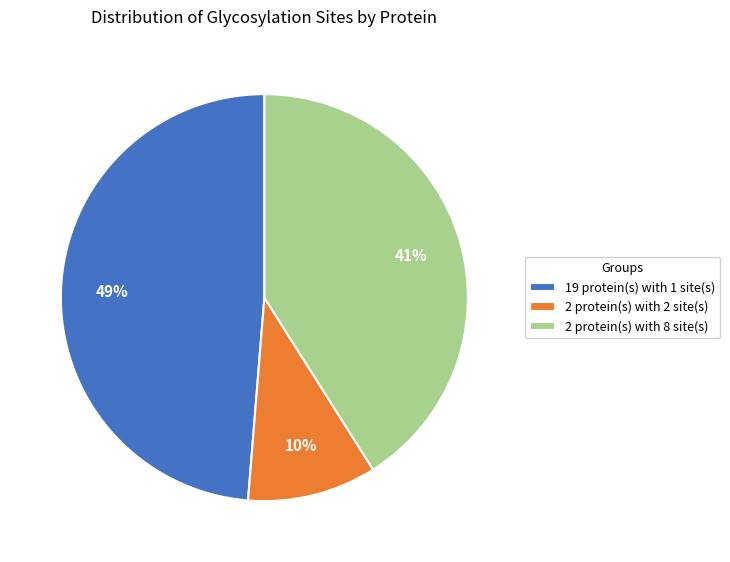

Which slice is the largest?

19 protein(s) with 1 site(s)